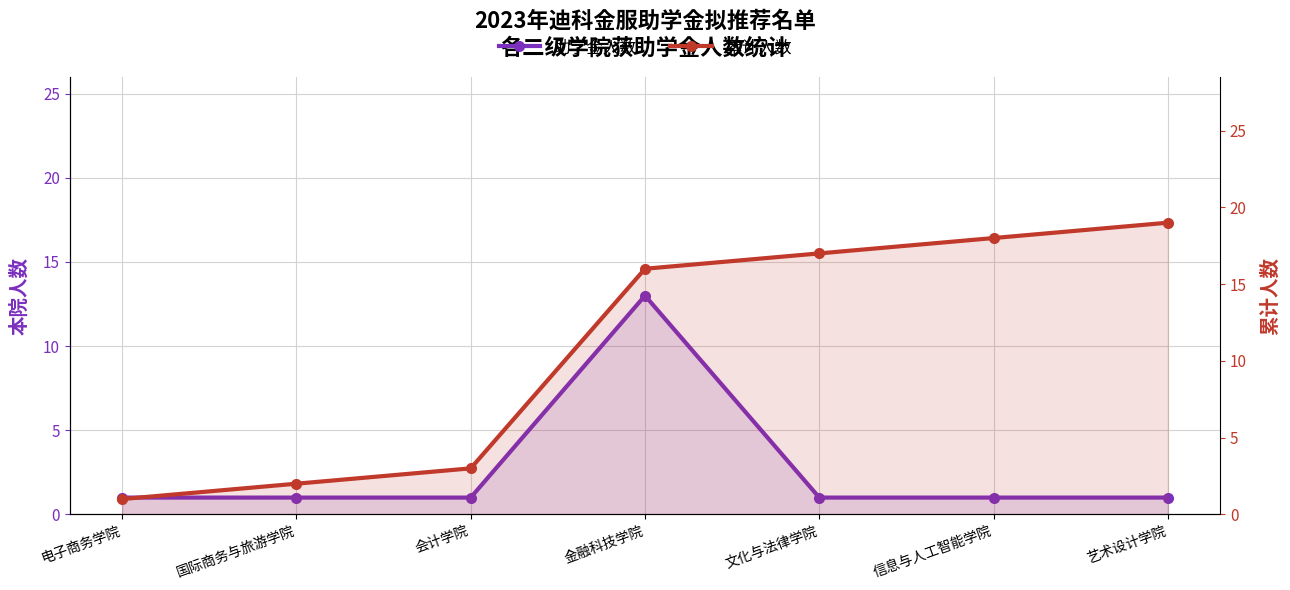

What is the label of the 2nd point from the right?

信息与人工智能学院